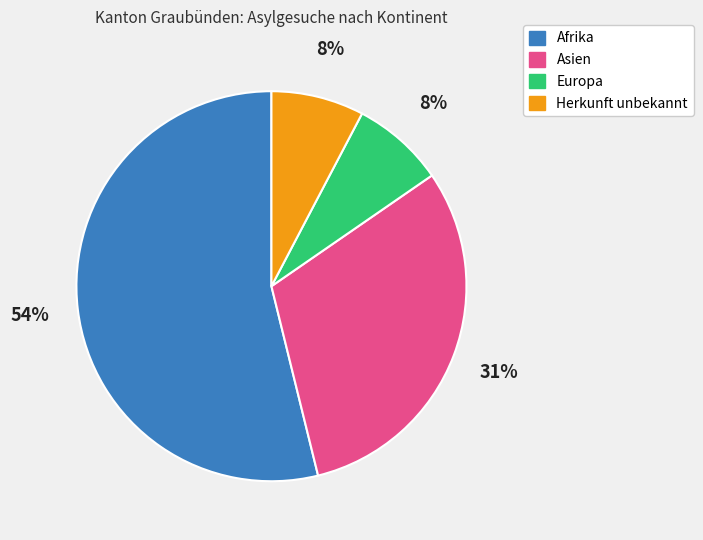

How many slices are in this pie chart?

4